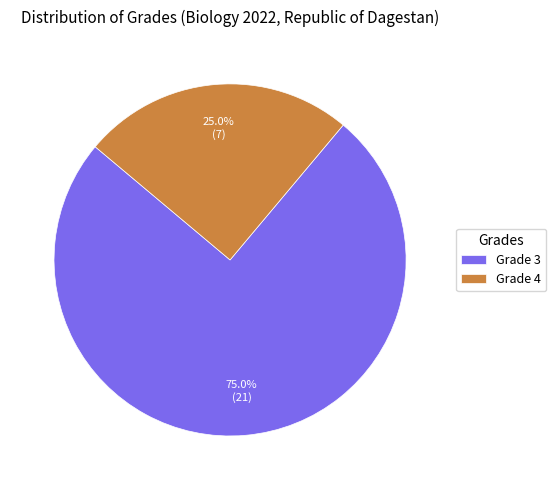

Which has a higher value, Grade 3 or Grade 4?

Grade 3